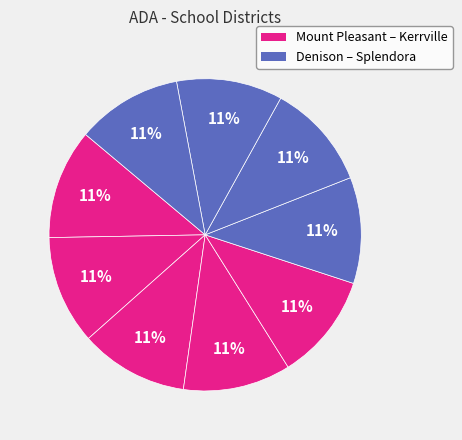

How many slices are in this pie chart?

9